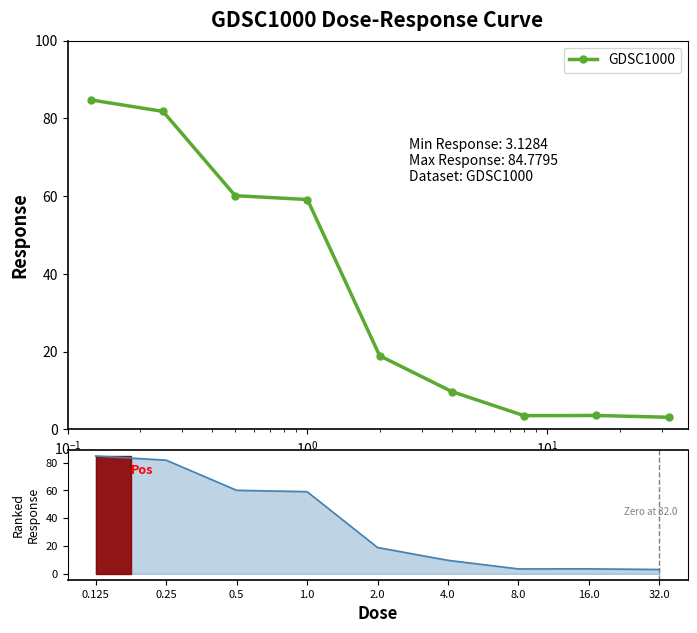

What is the average value?

36.1